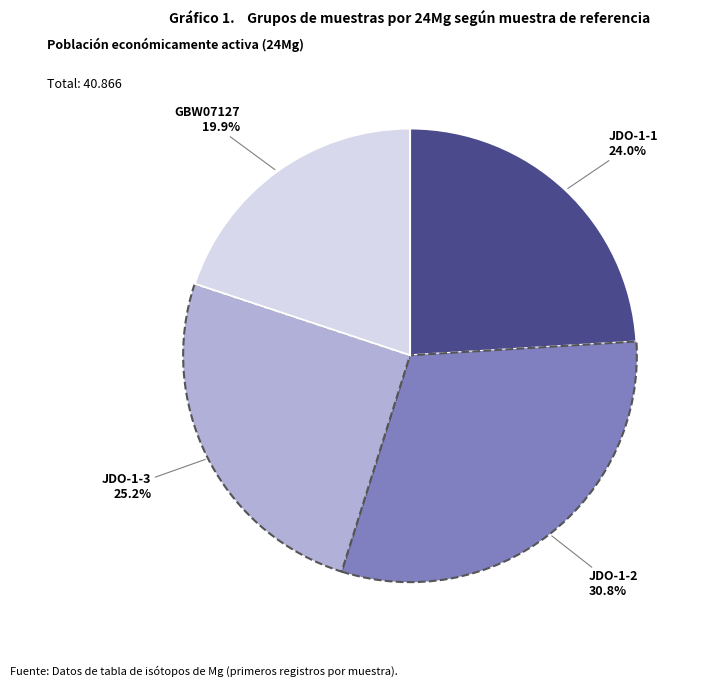

True or false: JDO-1-3 accounts for 30% of the total.

False